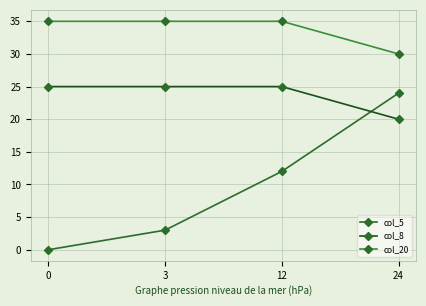

Is this an area chart (filled region under the line)?

No